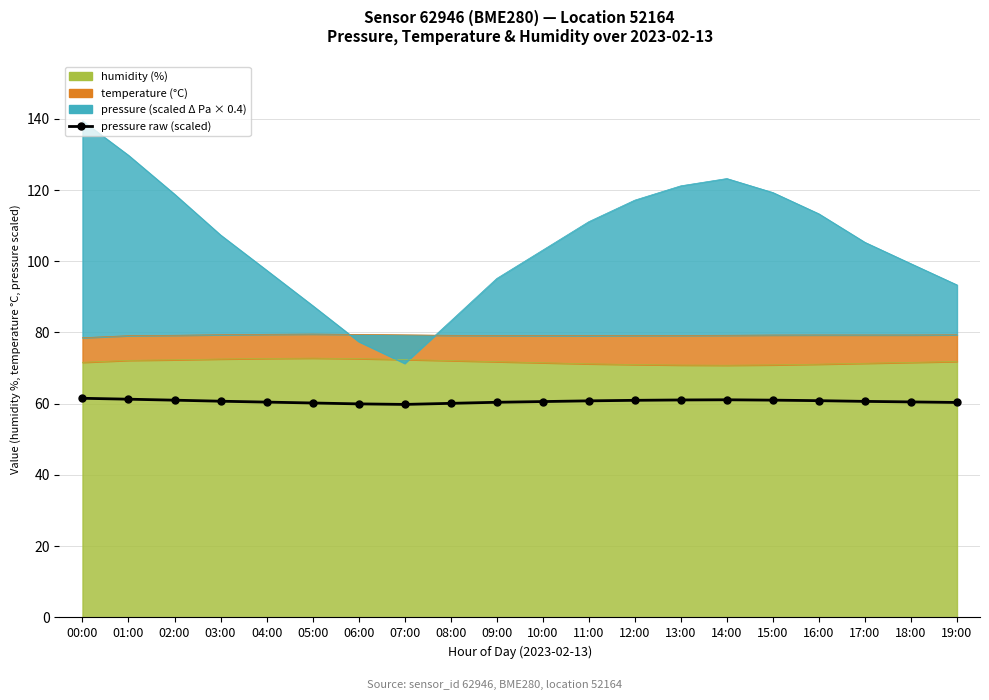

Reading right to left, transcribe all the data shown in this chart.

60.4	60.5	60.6	60.9	61.0	61.1	61.0	61.0	60.8	60.6	60.4	60.1	59.8	60.0	60.2	60.5	60.7	61.0	61.3	61.5